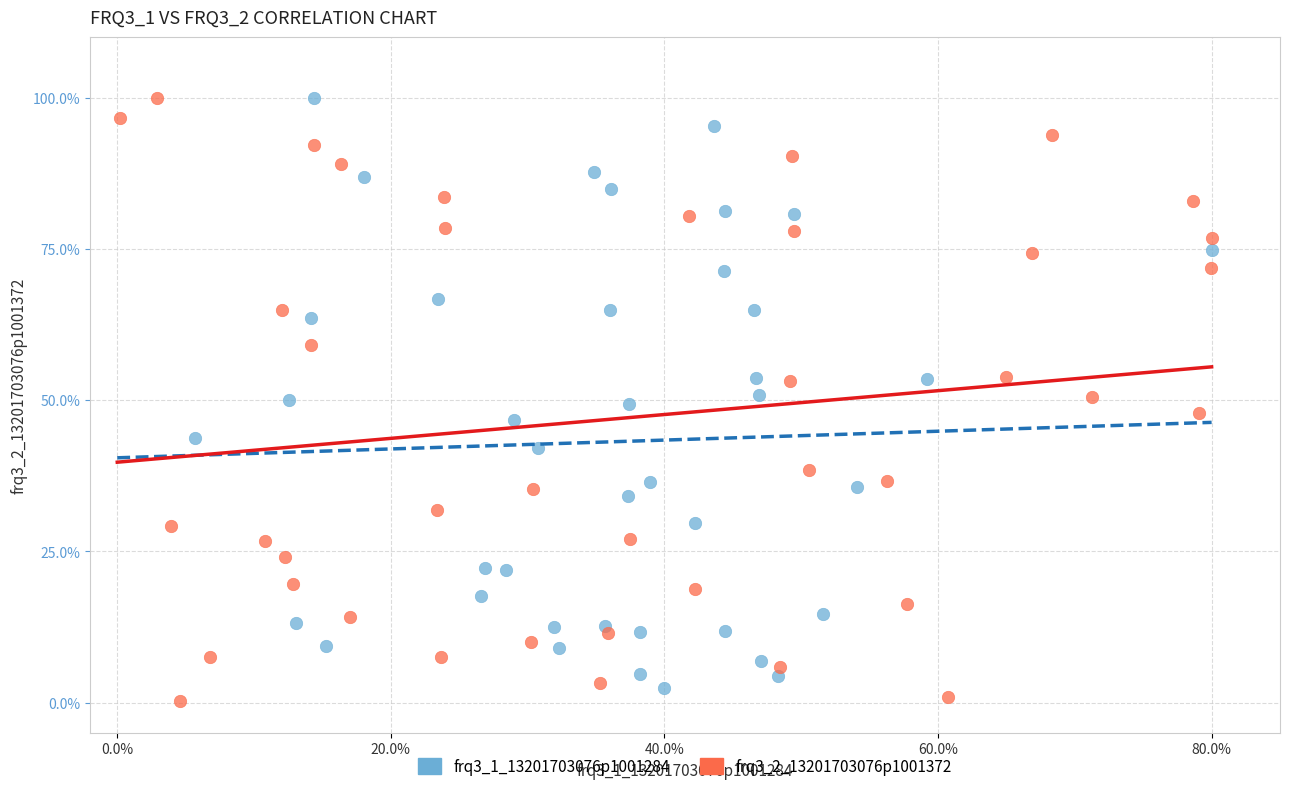

What are all the series names shown in the legend?

frq3_1_13201703076p1001284, frq3_2_13201703076p1001372